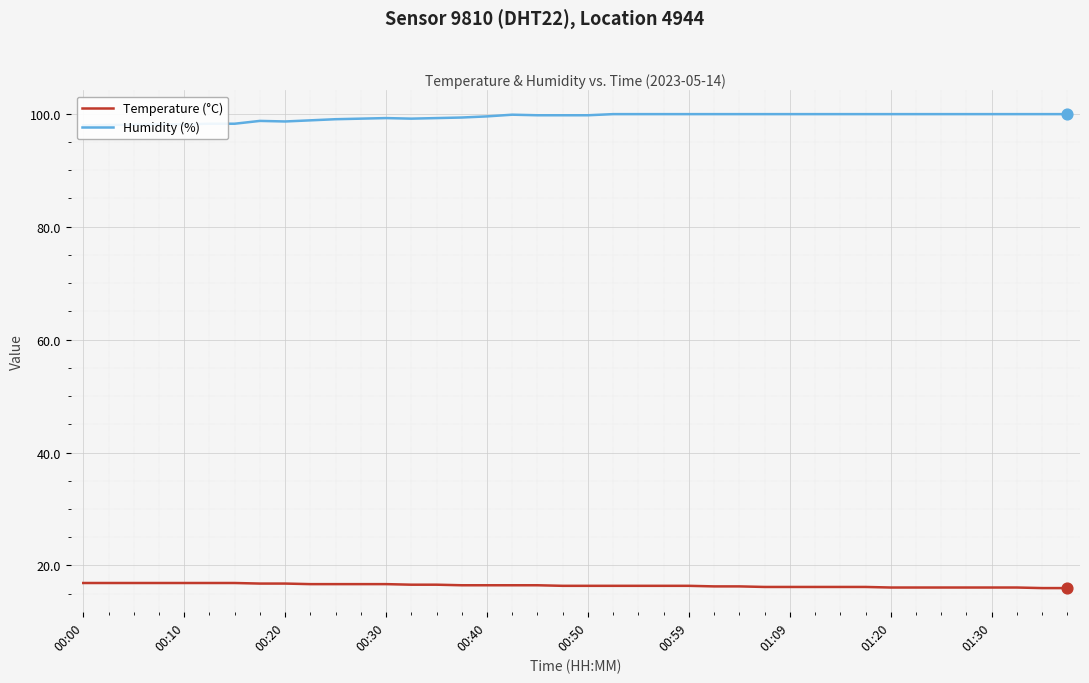

Which series contains the lowest Y value?

Temperature (°C)